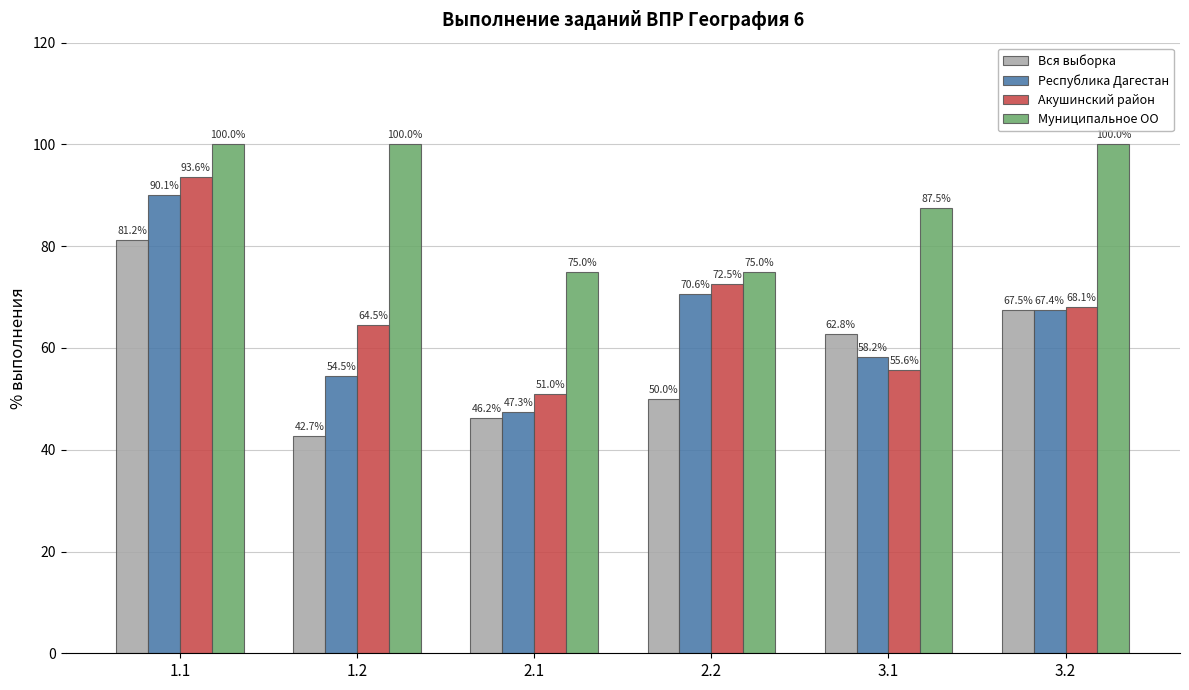

How many bars are there in each group?

4